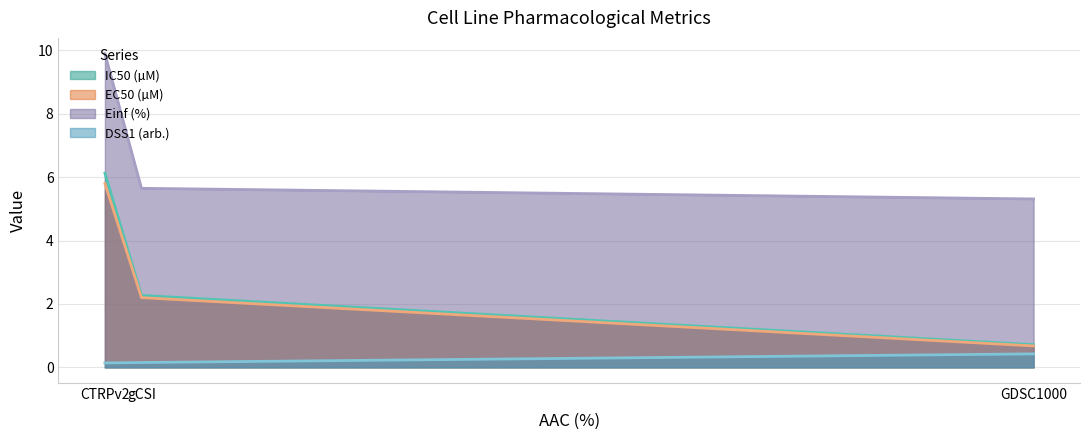

How many data points does each series have?

3